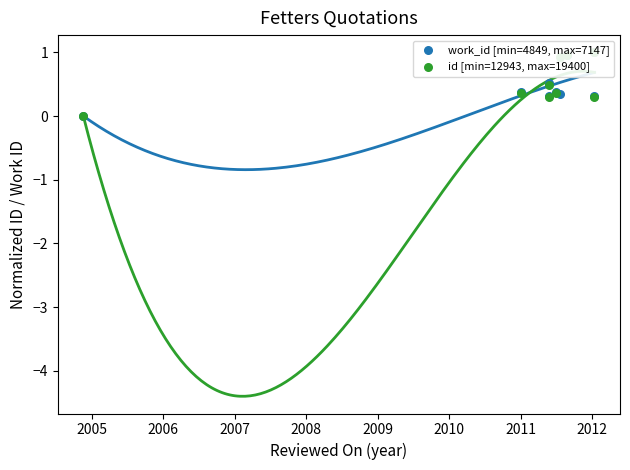

Which series reaches the maximum Y coordinate?

work_id [min=4849, max=7147]